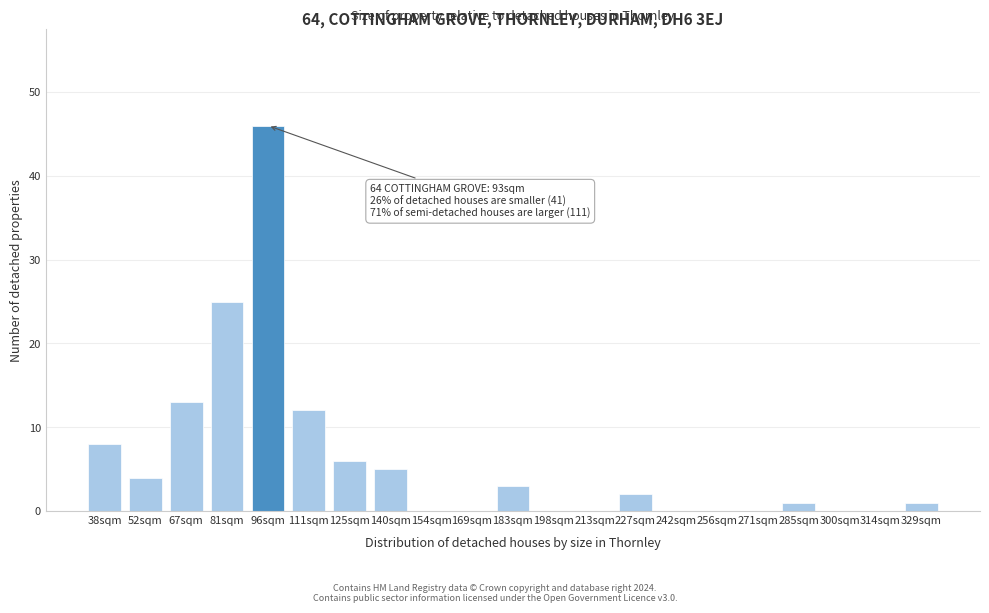

Reading left to right, transcribe all the data shown in this chart.

38sqm=8	52sqm=4	67sqm=13	81sqm=25	96sqm=46	111sqm=12	125sqm=6	140sqm=5	154sqm=0	169sqm=0	183sqm=3	198sqm=0	213sqm=0	227sqm=2	242sqm=0	256sqm=0	271sqm=0	285sqm=1	300sqm=0	314sqm=0	329sqm=1